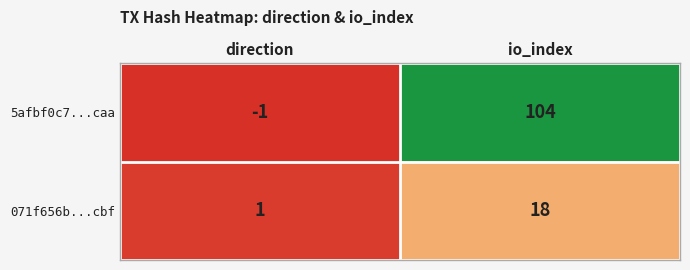

The 5afbf0c7...caa series shows -1 at direction. True or false?

True